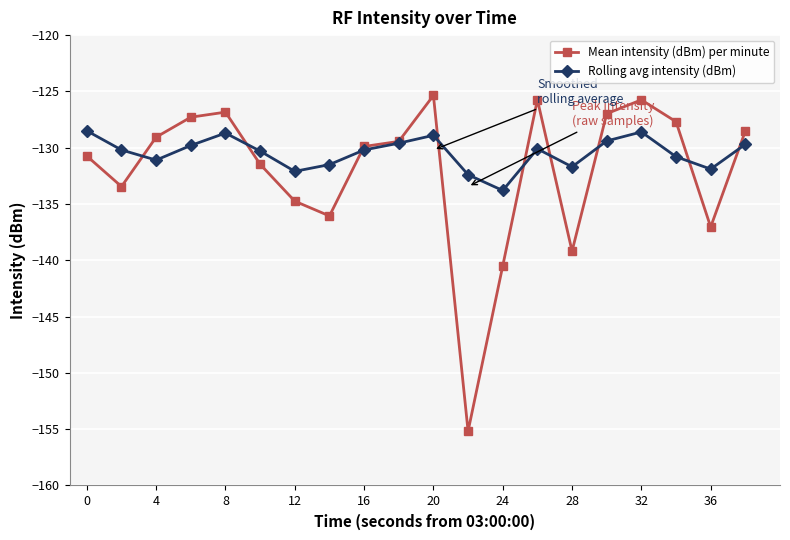

Rank the series by their average value, from lowest to highest.

Mean intensity (dBm) per minute, Rolling avg intensity (dBm)